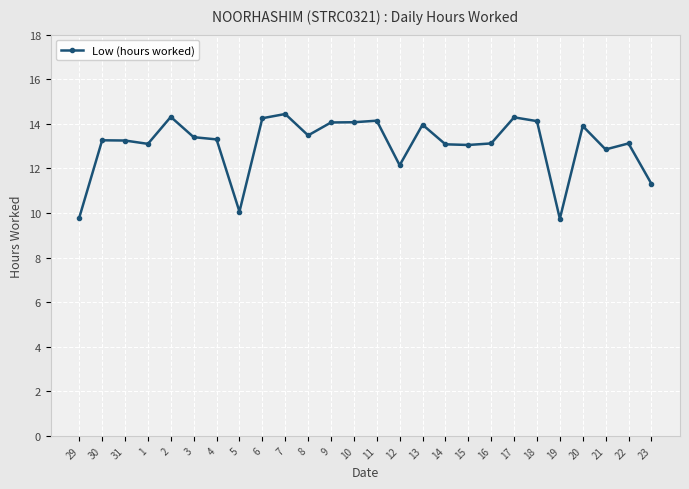

How many lines are shown in the chart?

1